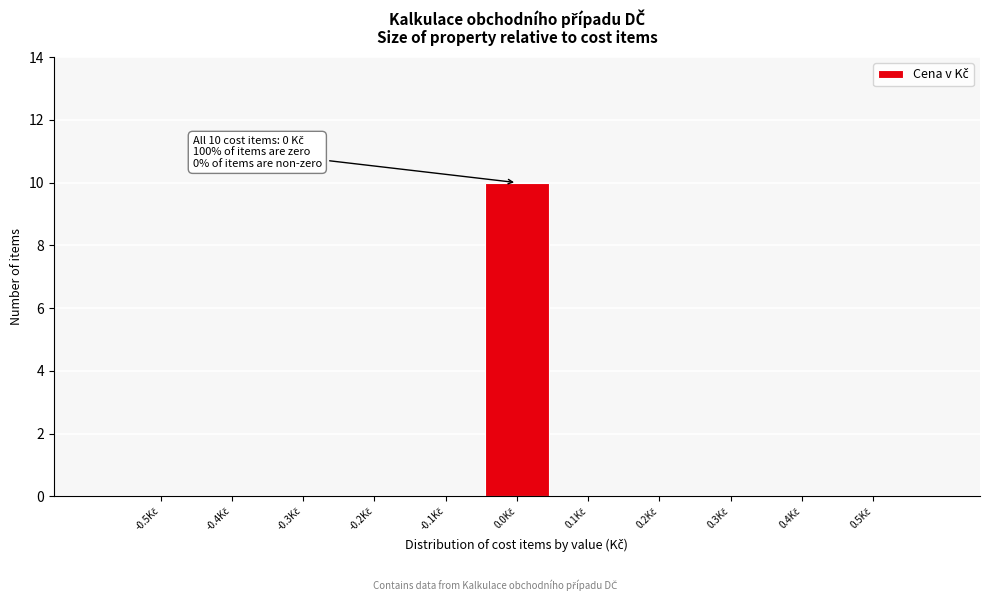

What is the greatest value displayed?

10